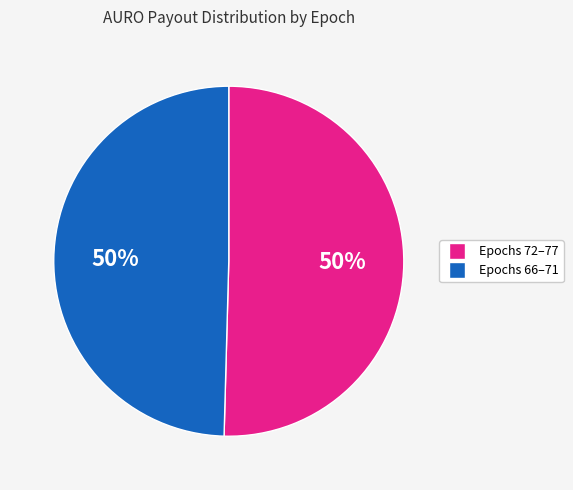

To the nearest percent, what is the average slice percentage?

50%